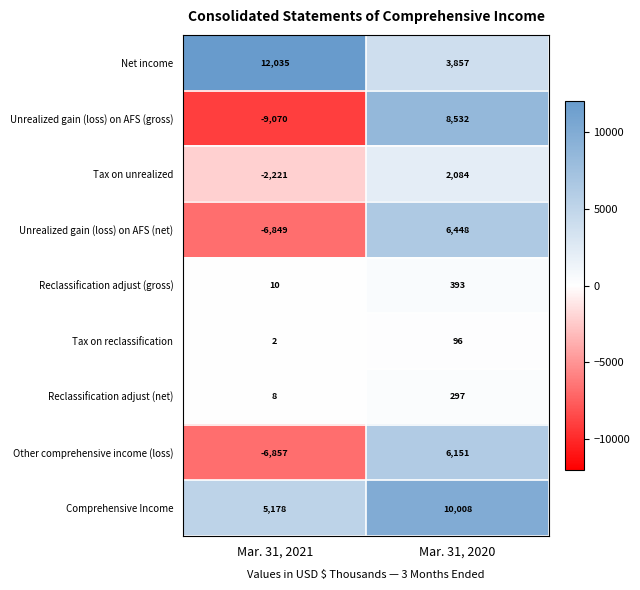

Which series has the largest total across all categories?

Net income